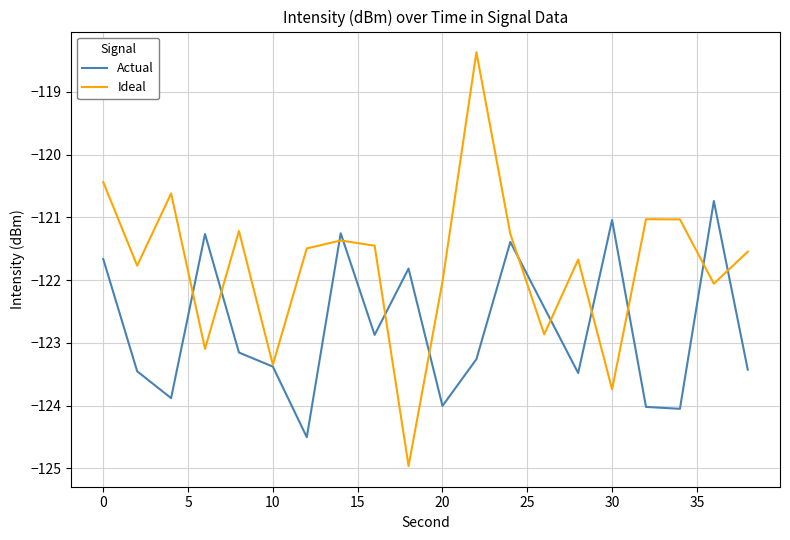

Which series ends up on top after the final intersection of Ideal and Actual?

Ideal